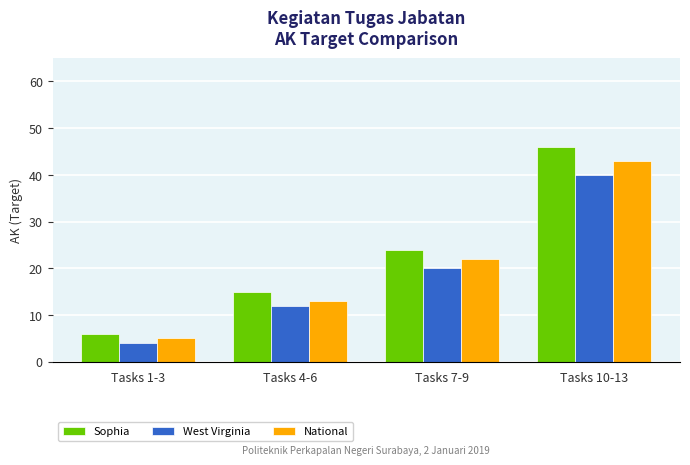

List the labels in order of Sophia value, largest first.

Tasks 10-13, Tasks 7-9, Tasks 4-6, Tasks 1-3